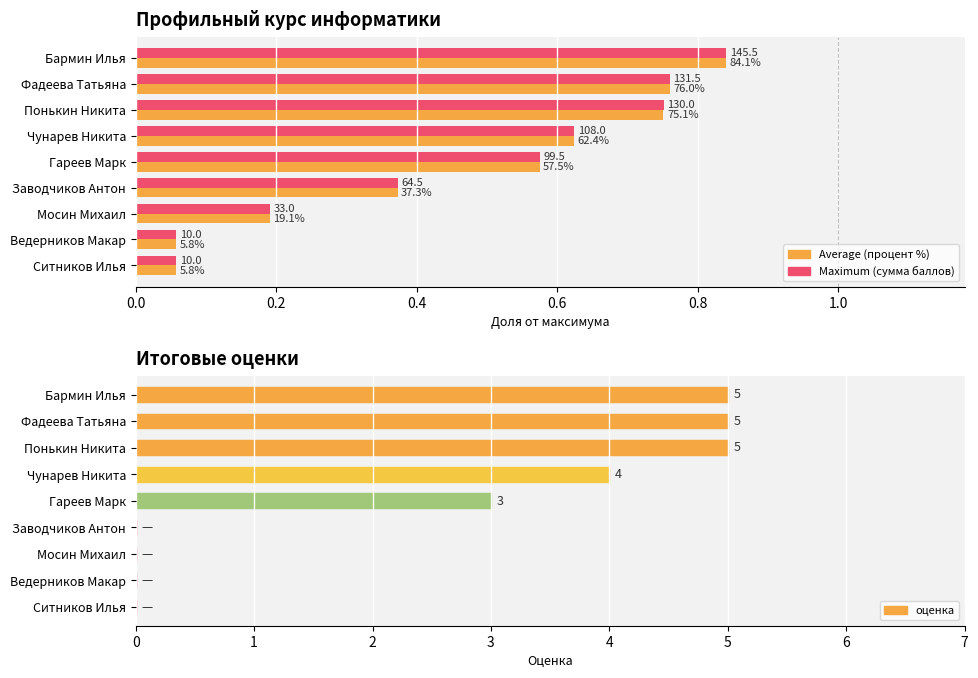

How many bars are there in each group?

3